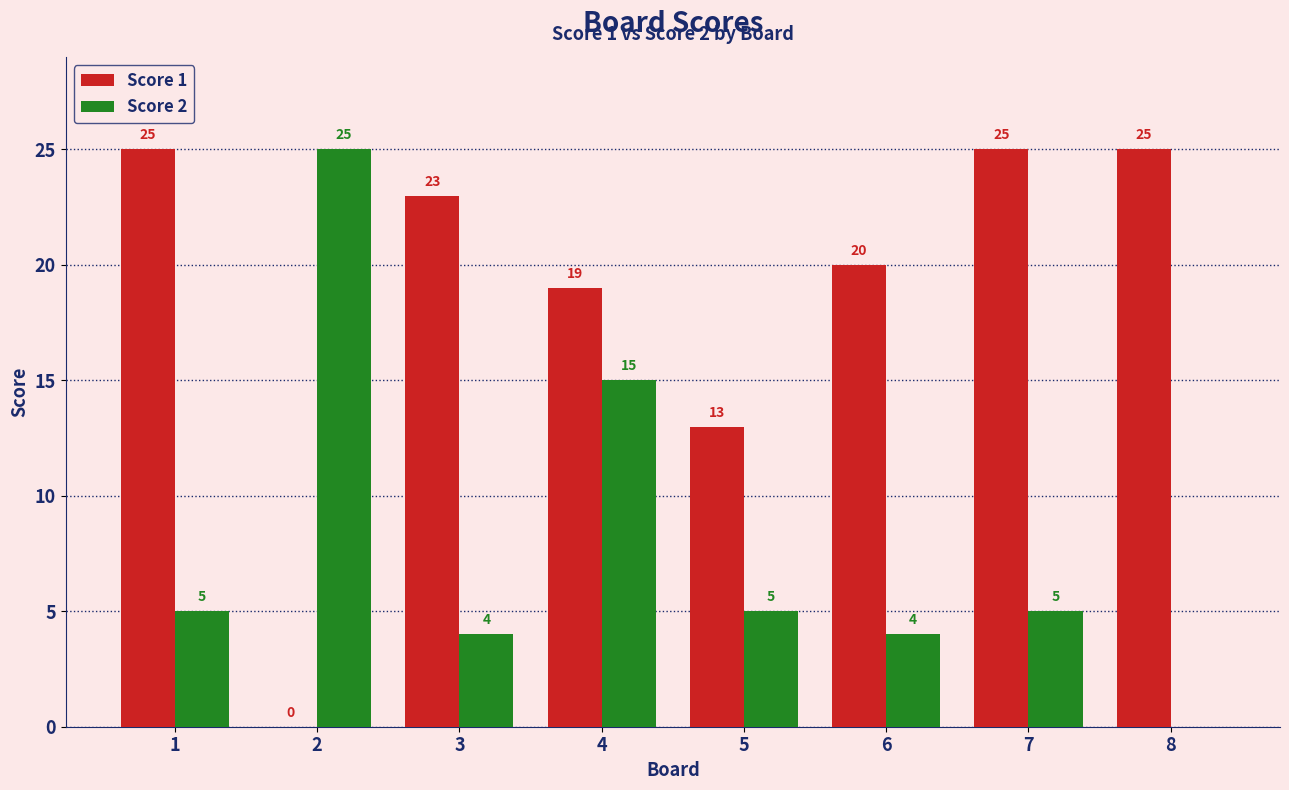

Which series changed the most between 1 and 5?

Score 1